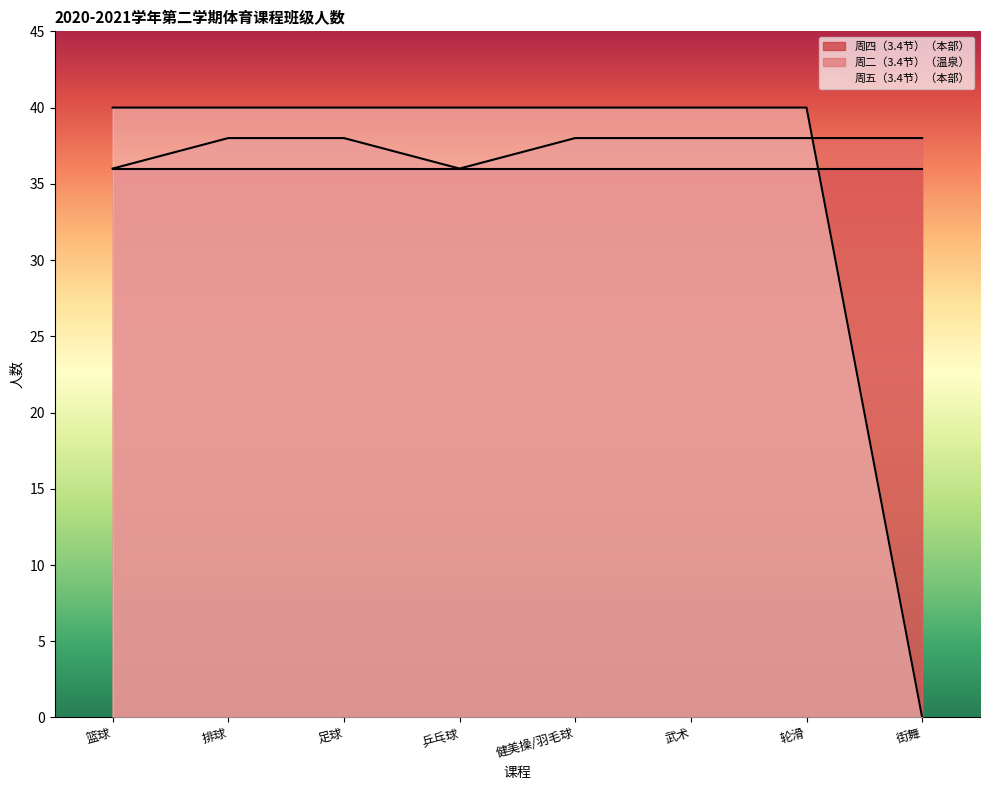

List the labels in order of 周五（3.4节）（本部） value, largest first.

篮球, 排球, 足球, 乒乓球, 健美操/羽毛球, 武术, 轮滑, 街舞